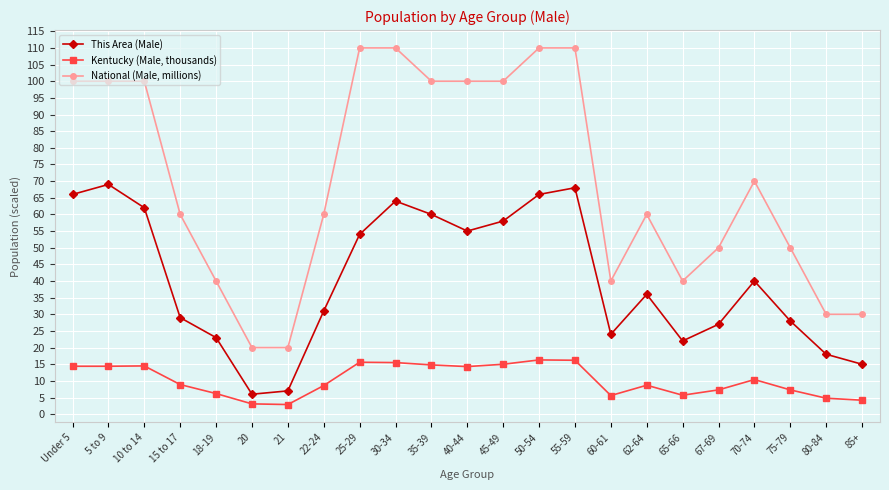

True or false: This Area (Male) and National (Male, millions) cross at least once.

False